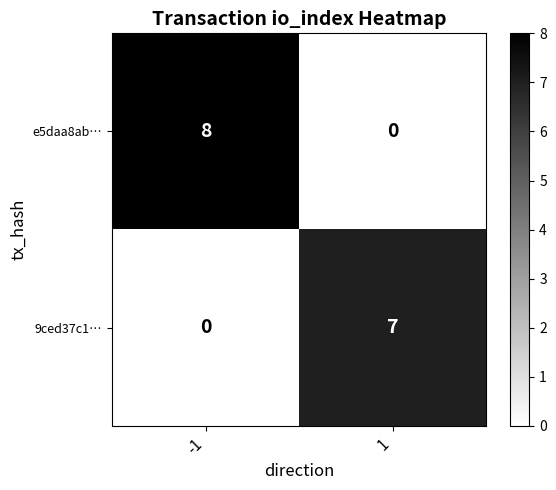

What is the difference between the maximum and minimum values in the 9ced37c1… series?

7